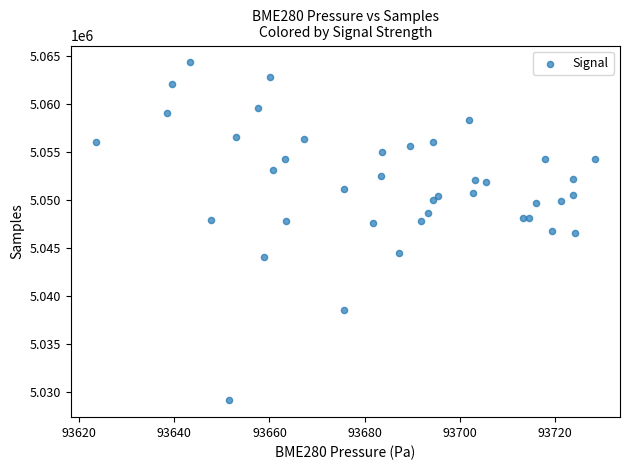

What is the range of Y values (max minus min)?

35180